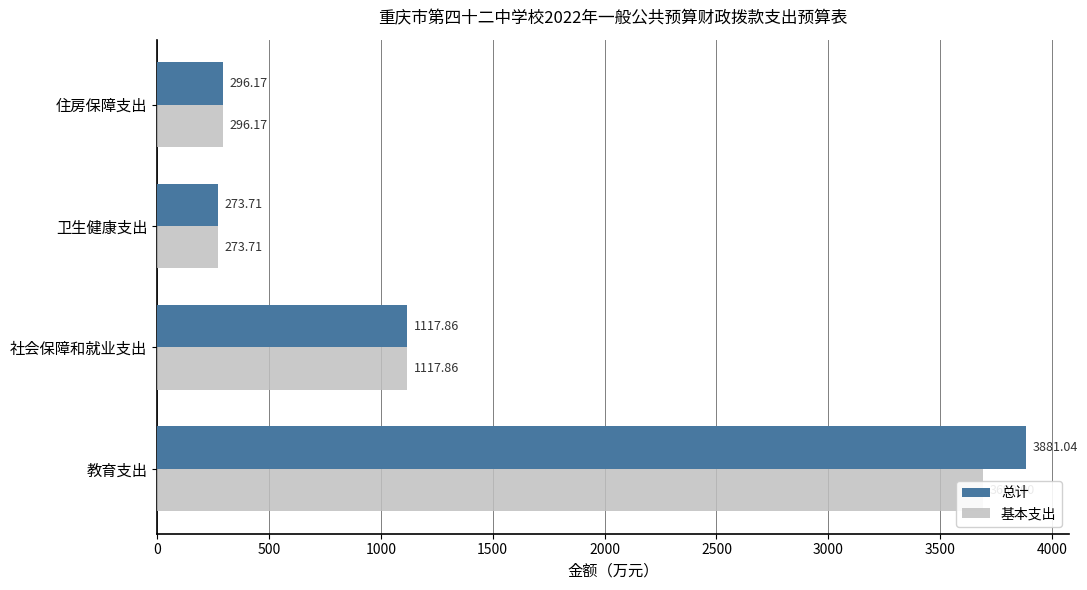

Which series has the widest spread of values?

总计